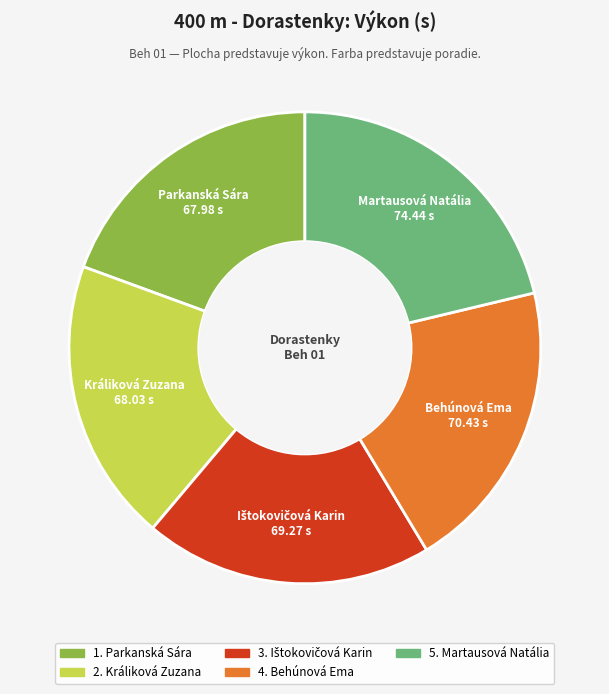

Does Králiková Zuzana account for over 50% of the chart?

No